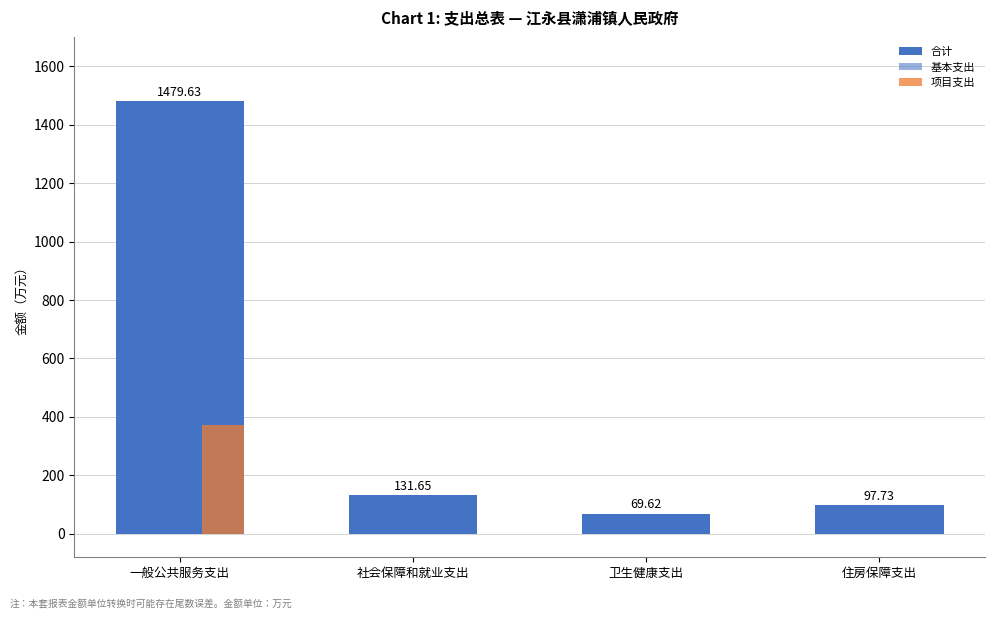

How many groups of bars are there?

4